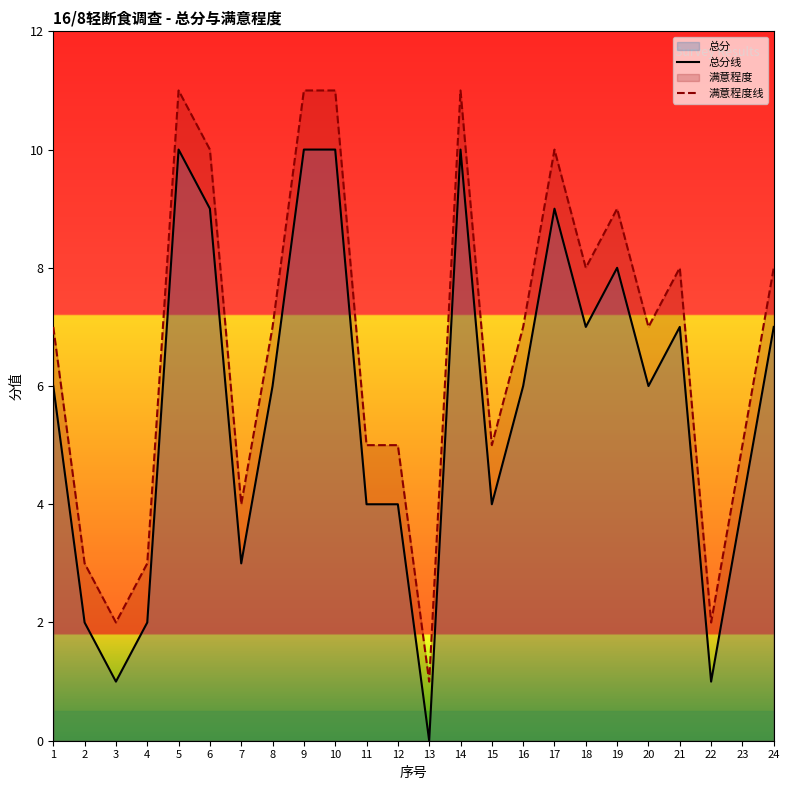

True or false: 总分线 and 满意程度线 intersect in this chart.

False